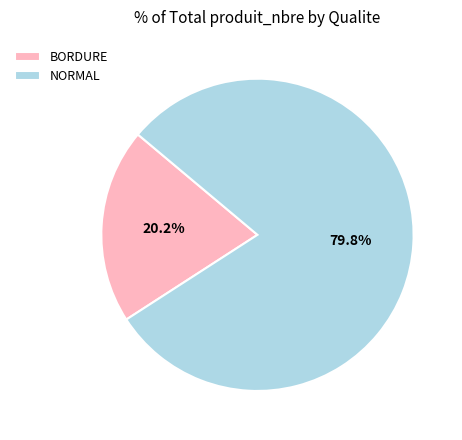

What is the ratio of the value at BORDURE to the value at NORMAL?

0.3